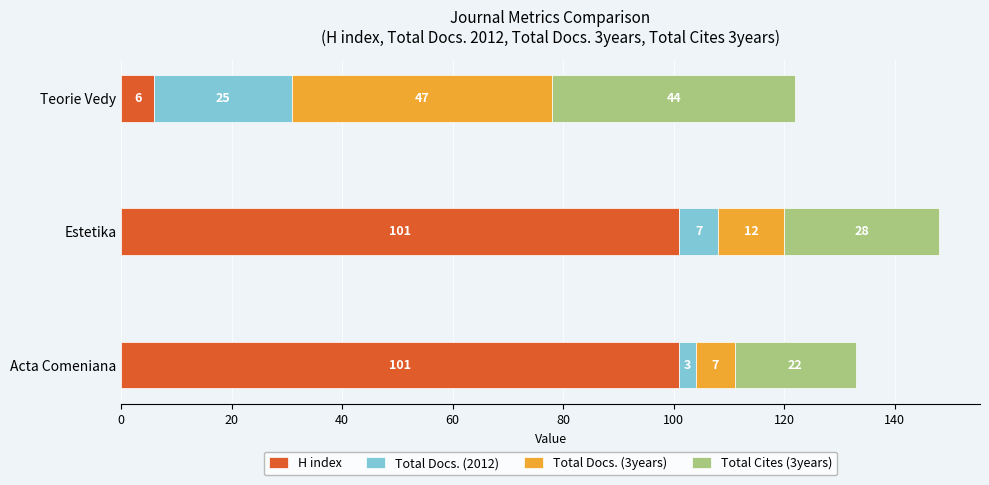

The value of H index at Teorie Vedy is 6. True or false?

True